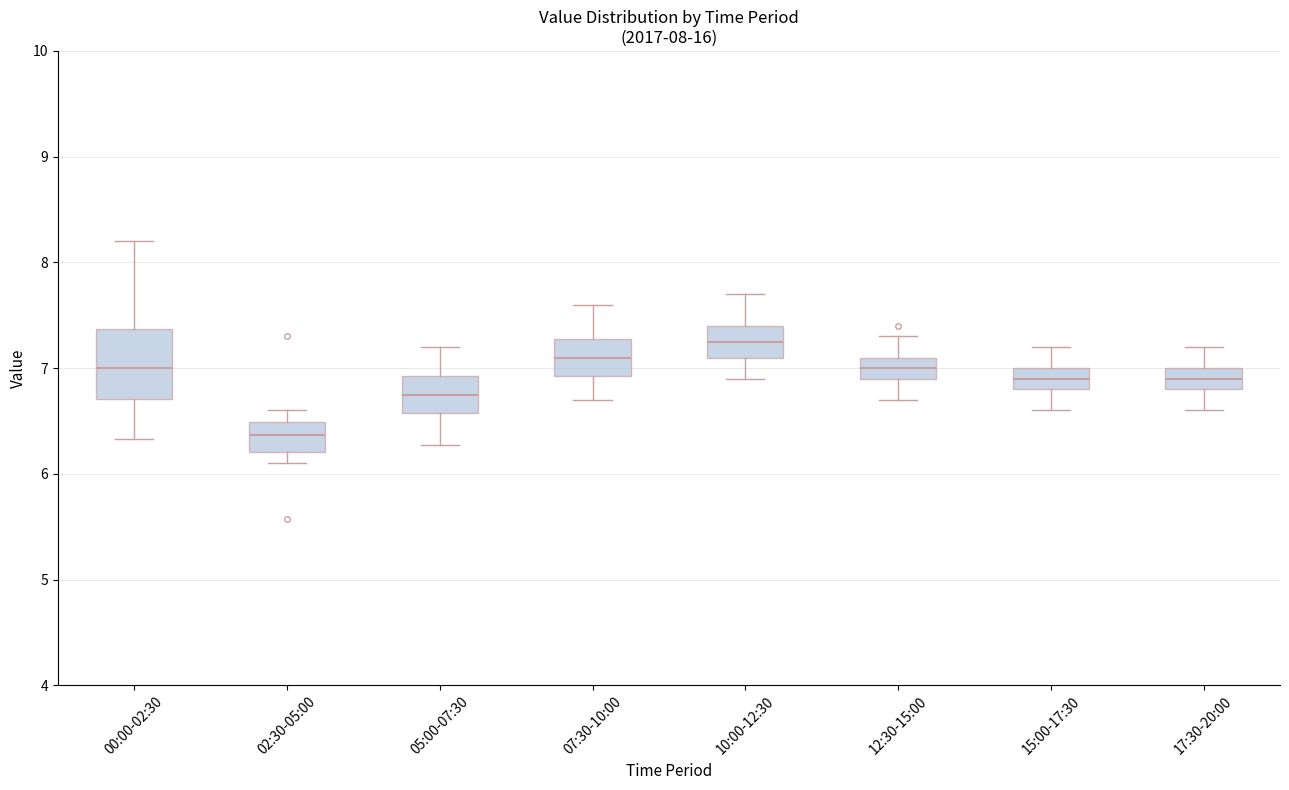

Which box's median line is the highest?

10:00-12:30